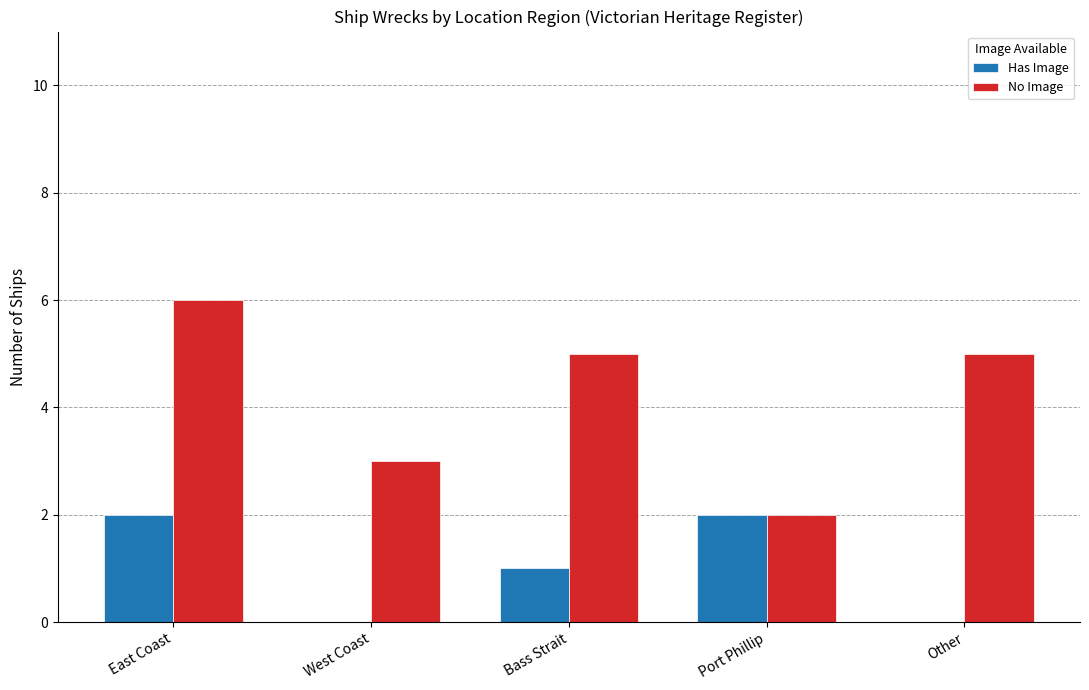

Is the value of Has Image at Bass Strait greater than the value of No Image at East Coast?

No